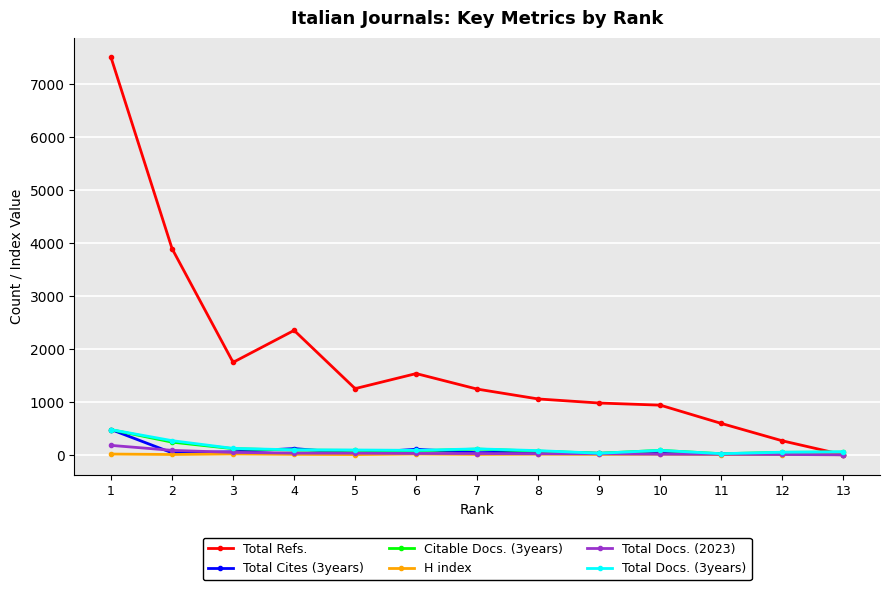

Which series has the largest total across all categories?

Total Refs.